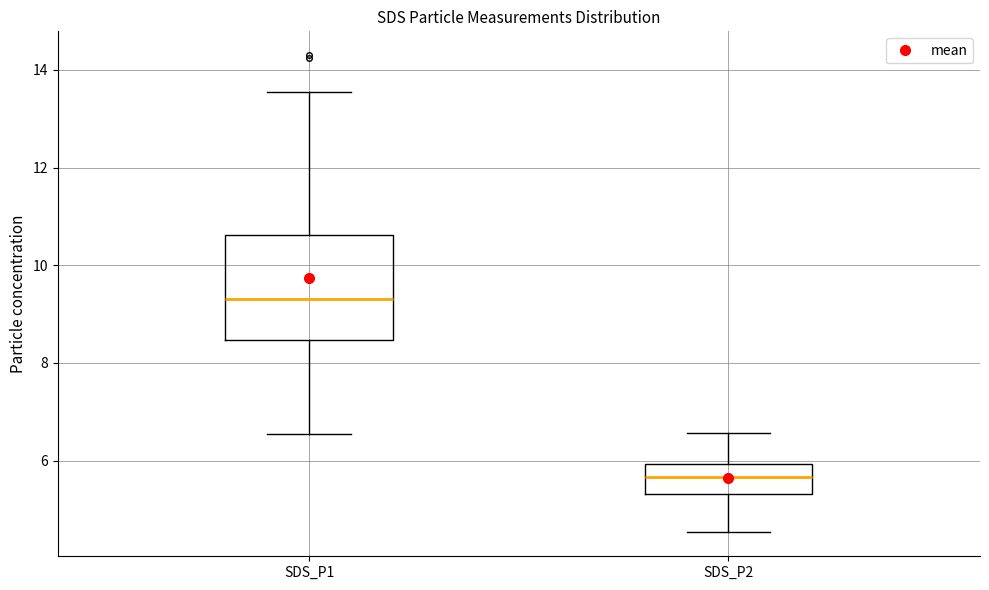

Reading left to right, read every box against the y-axis: the position of its median line, the range the box covers, and the ends of its whiskers. The values are not printed on the chart, so give them approximately, as read against the axis.

SDS_P1: median 9.4, box 8.4 to 10.6, whiskers 6.6 to 13.6
SDS_P2: median 5.6, box 5.4 to 6.0, whiskers 4.6 to 6.6